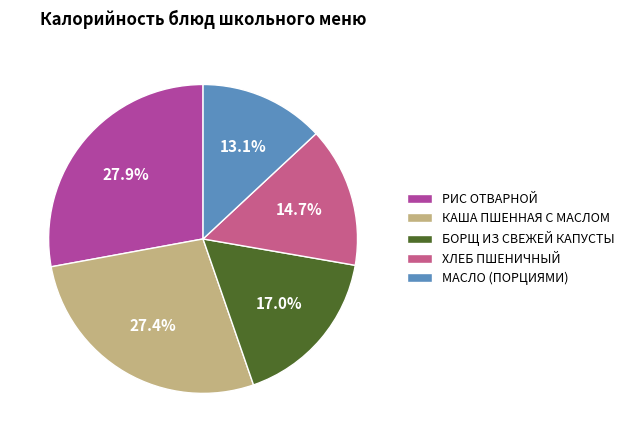

Approximately how many times larger is the value at ХЛЕБ ПШЕНИЧНЫЙ compared to МАСЛО (ПОРЦИЯМИ)?

1.1